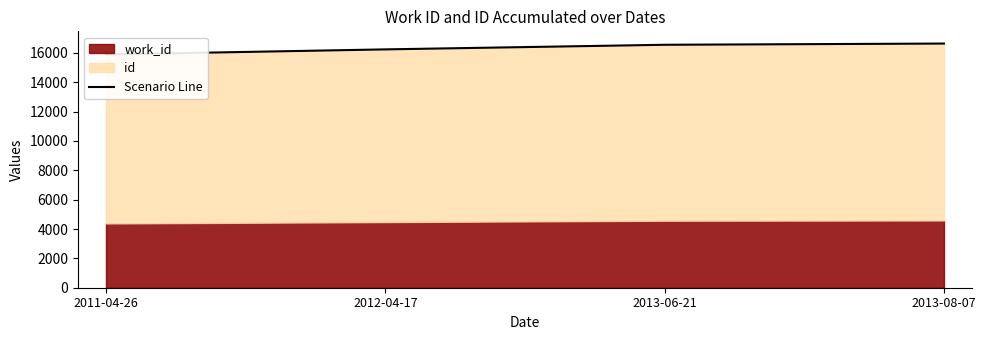

What is the label of the 3rd point from the right?

2012-04-17